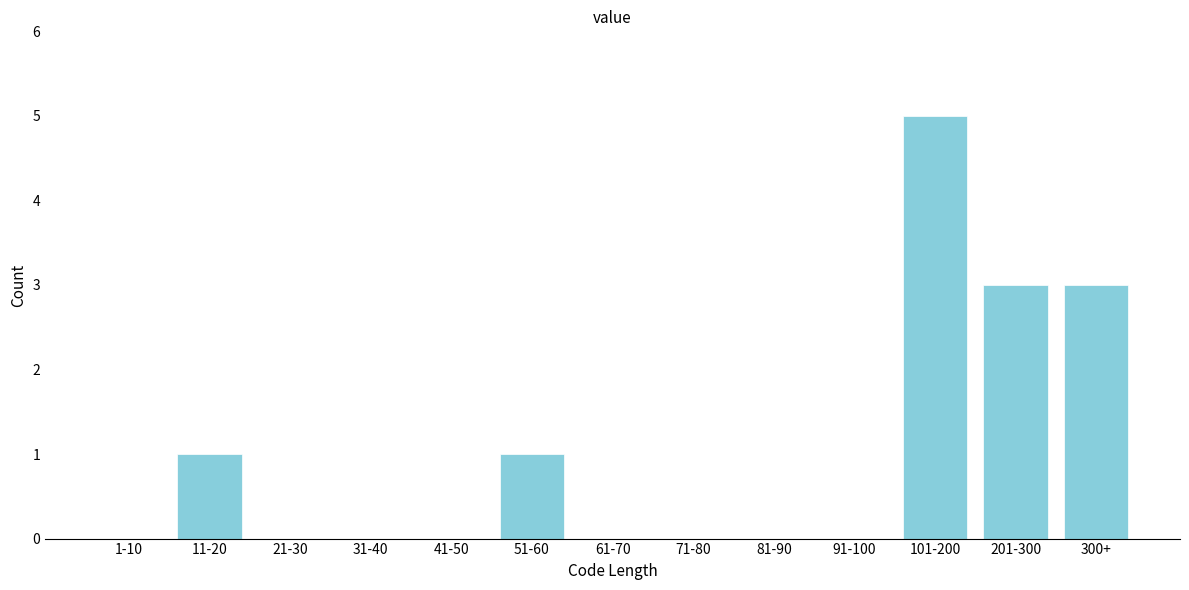

Reading right to left, extract all data points from this chart.

300+=3	201-300=3	101-200=5	91-100=0	81-90=0	71-80=0	61-70=0	51-60=1	41-50=0	31-40=0	21-30=0	11-20=1	1-10=0